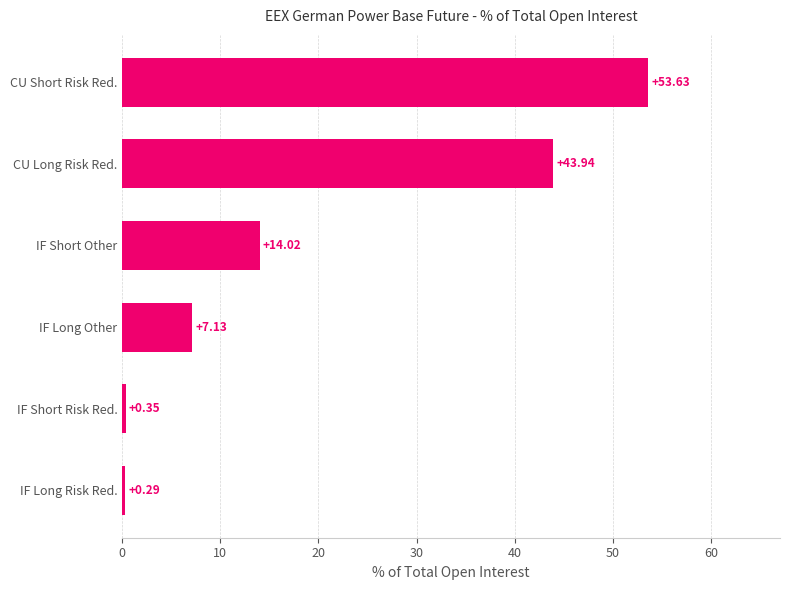

Count the number of data series in this chart.

1